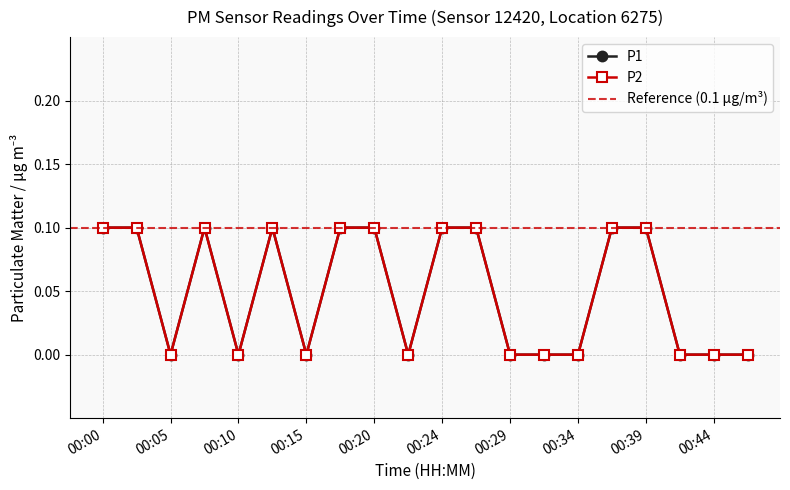

What are all the series names shown in the legend?

P1, P2